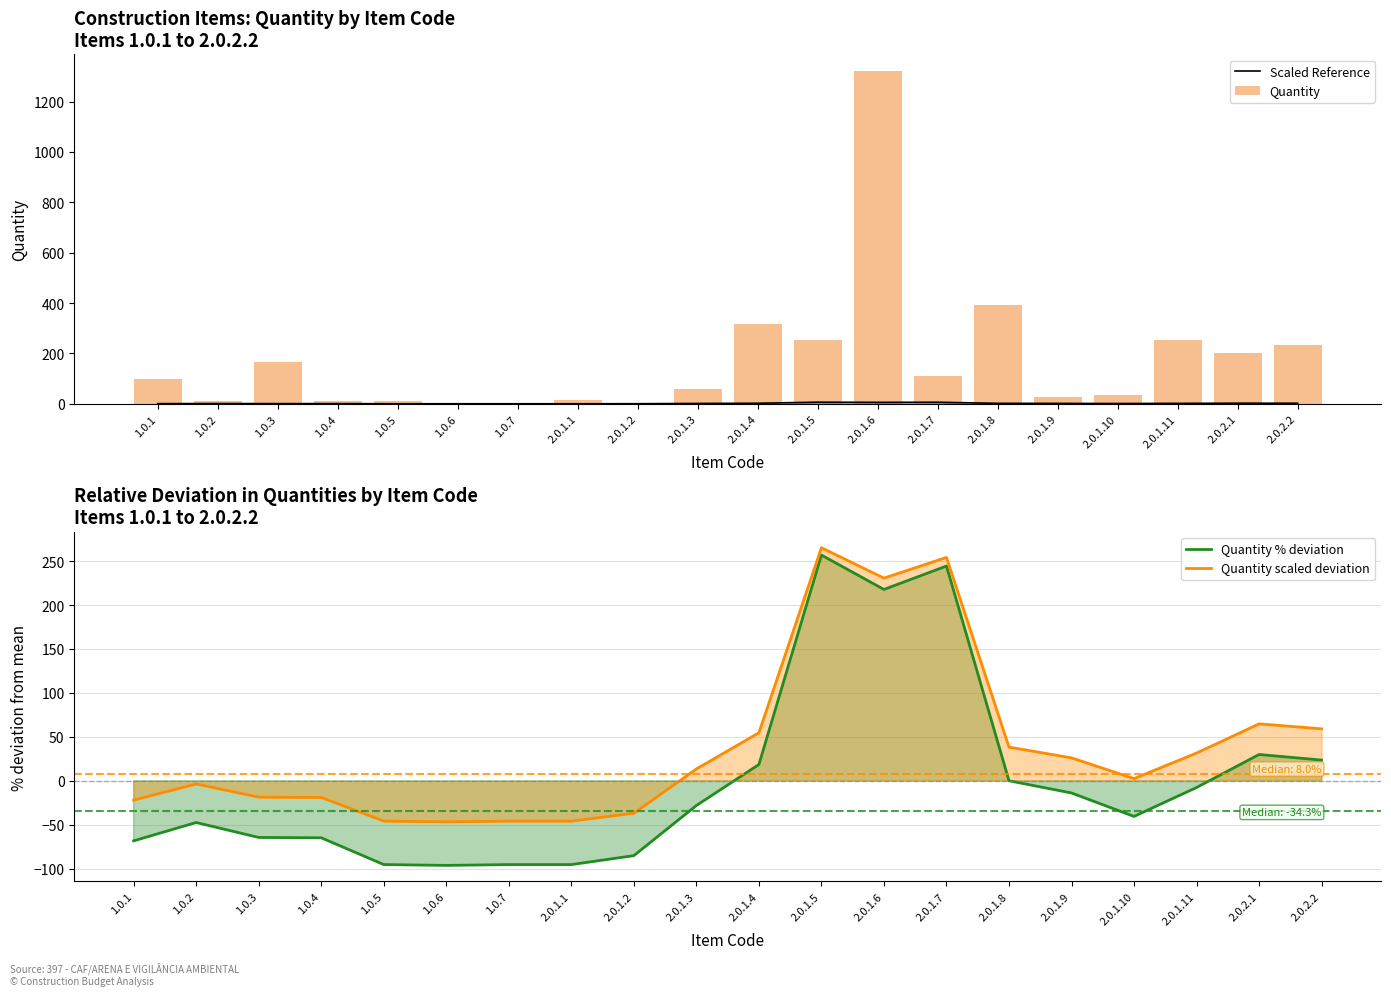

Is it true that Quantity % deviation equals 217.7 at 2.0.1.6?

True